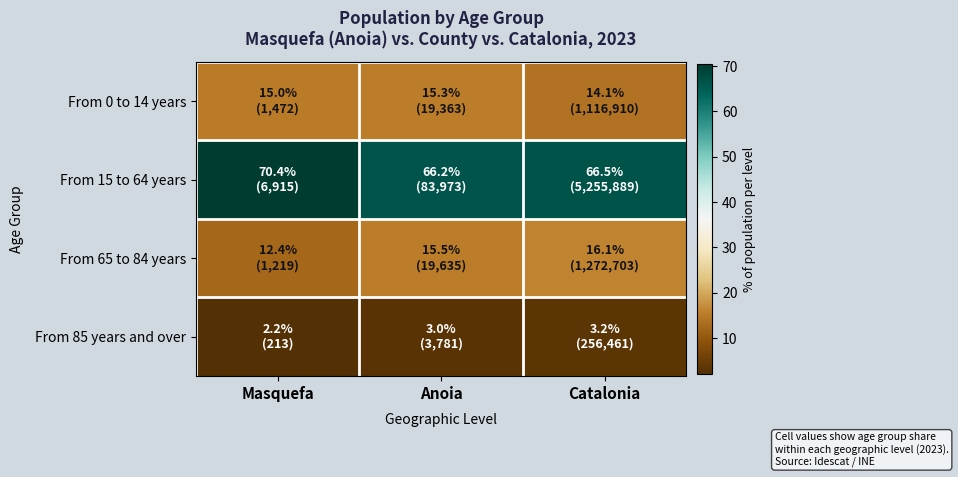

Which series has the largest range (max minus min)?

From 15 to 64 years